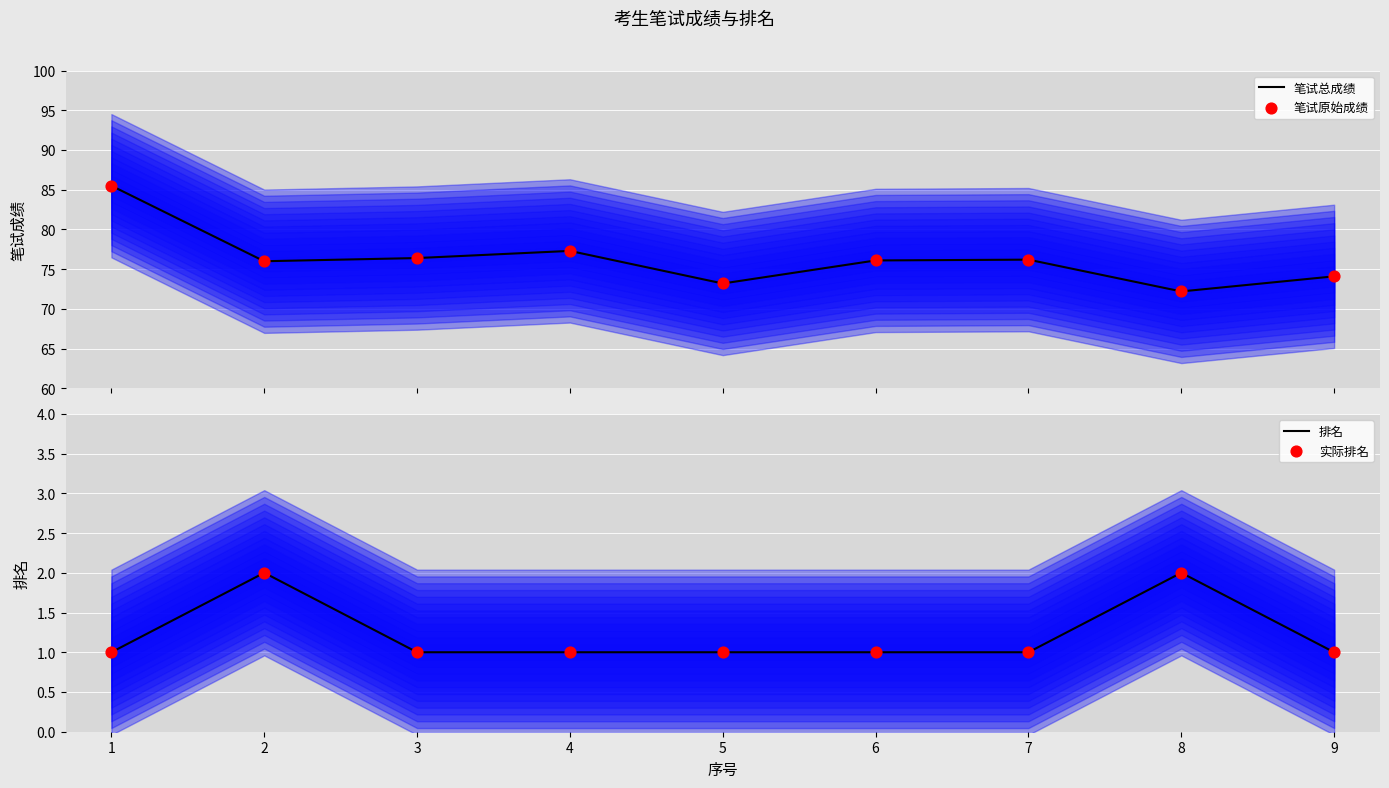

Which series has the largest Y range (max minus min)?

笔试总成绩